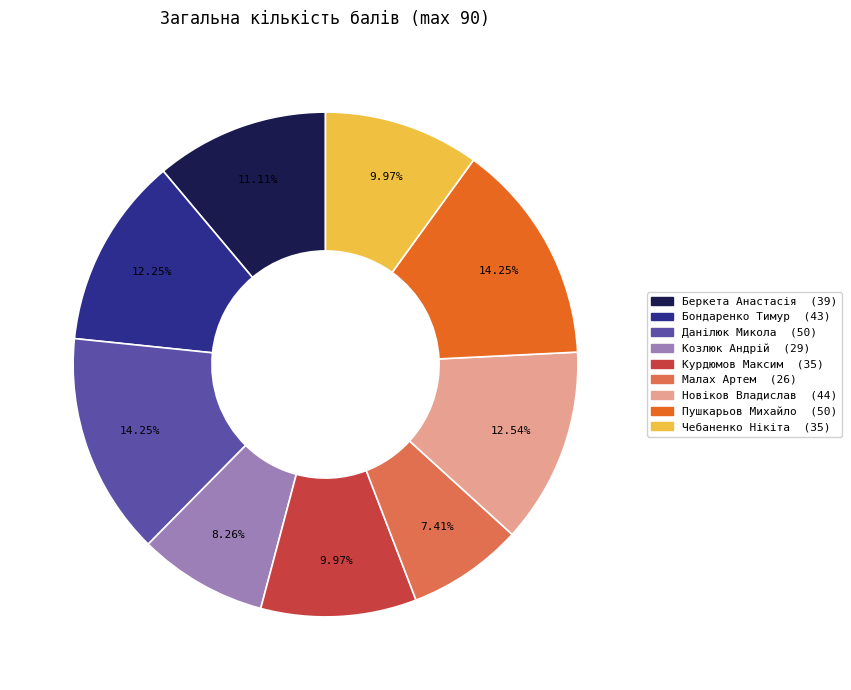

To the nearest percent, what percentage of the pie is Козлюк Андрій?

8%